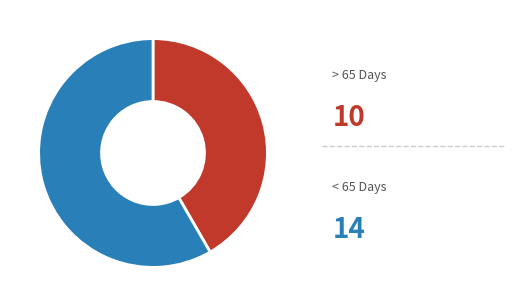

Is there a majority slice in this chart?

Yes